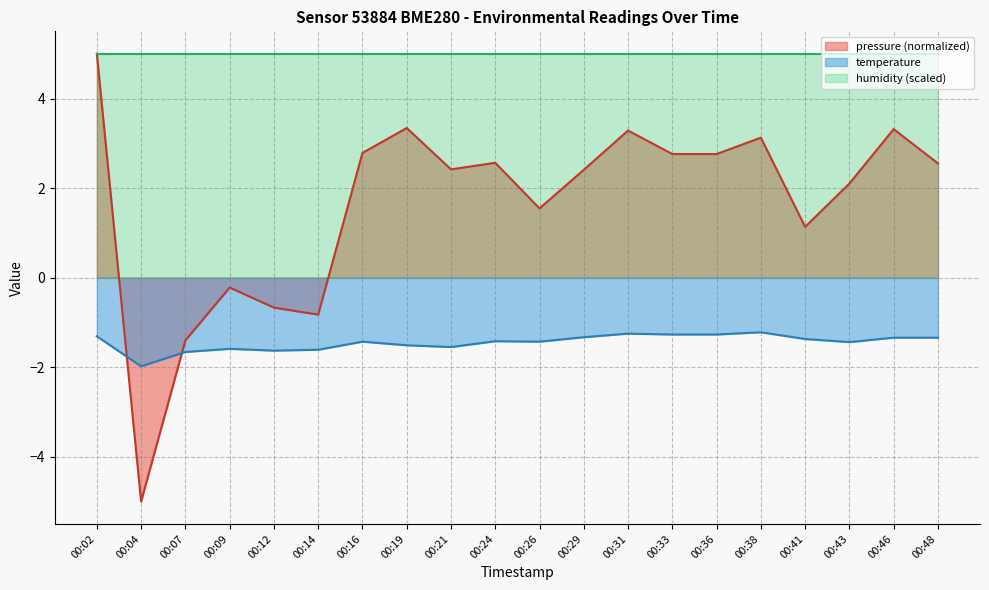

Which category has the lowest value in the temperature series?

00:04